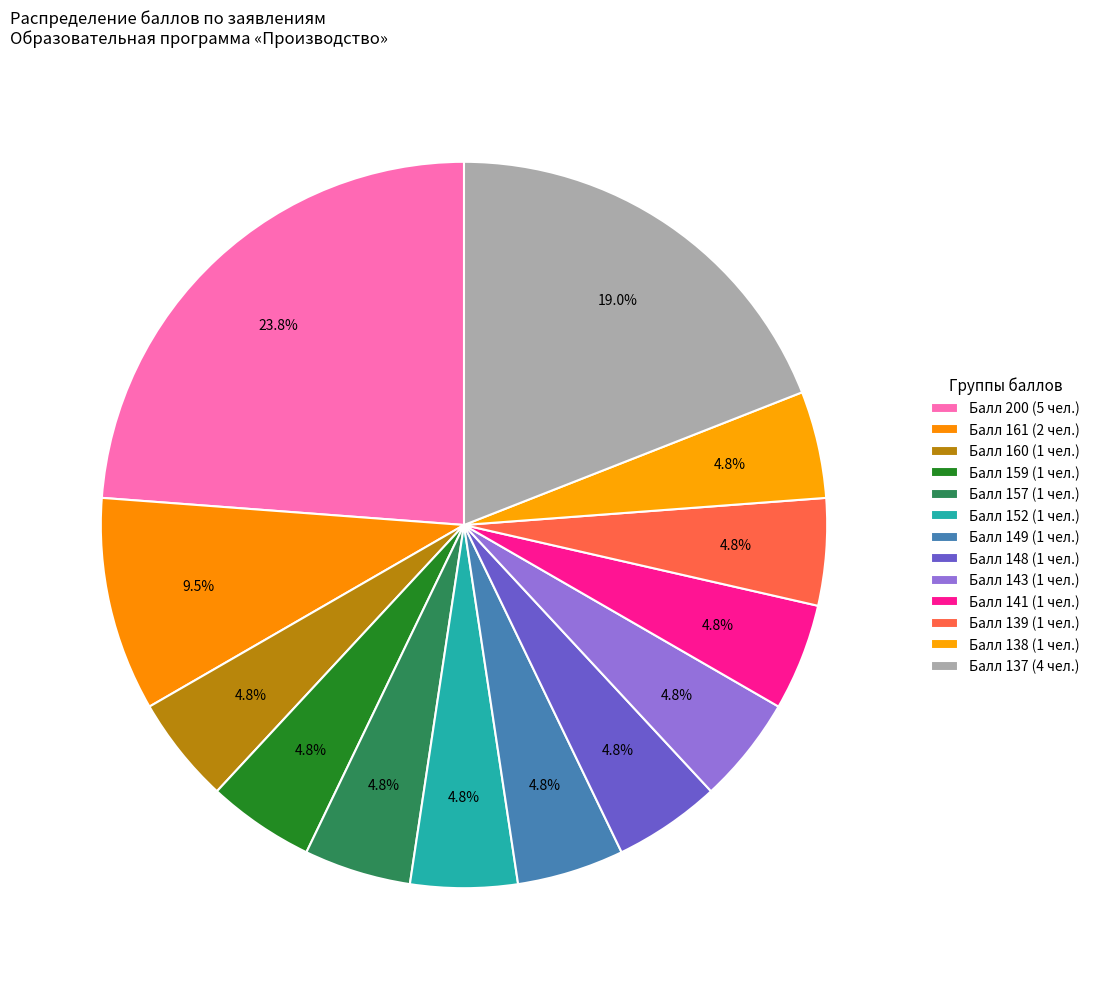

Which category has the biggest portion of the pie?

Балл 200 (5 чел.)